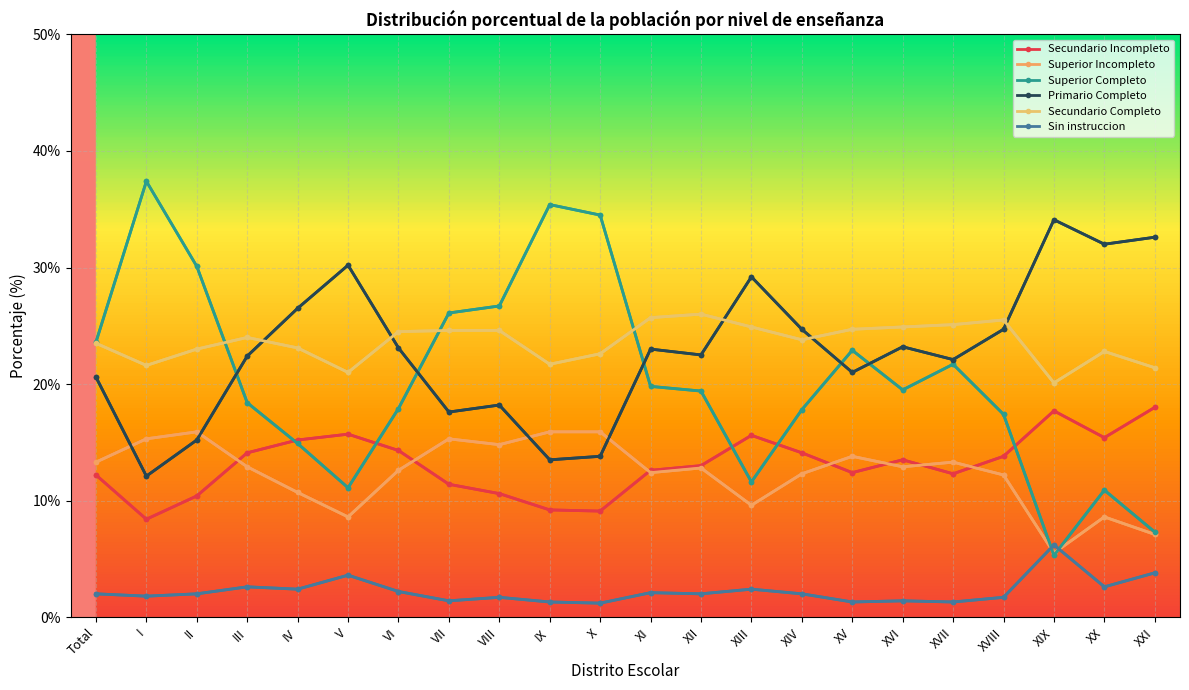

What is the label of the 9th point from the right?

XIII